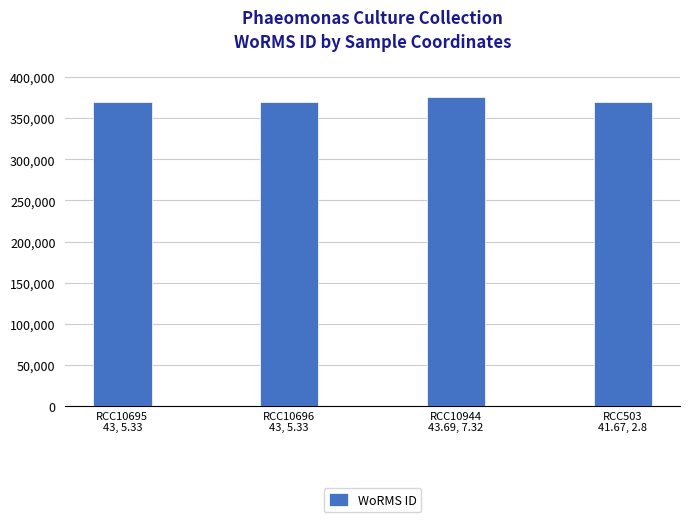

Reading left to right, transcribe all the data shown in this chart.

370019	370019	375874	370019